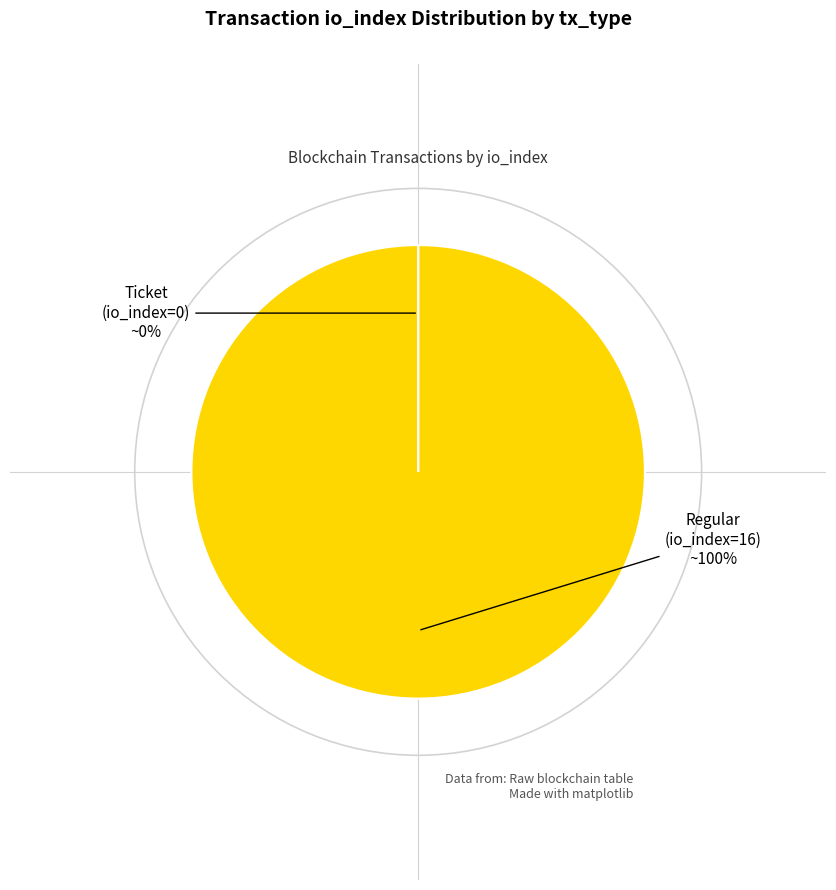

To the nearest percent, what is the average slice percentage?

50%